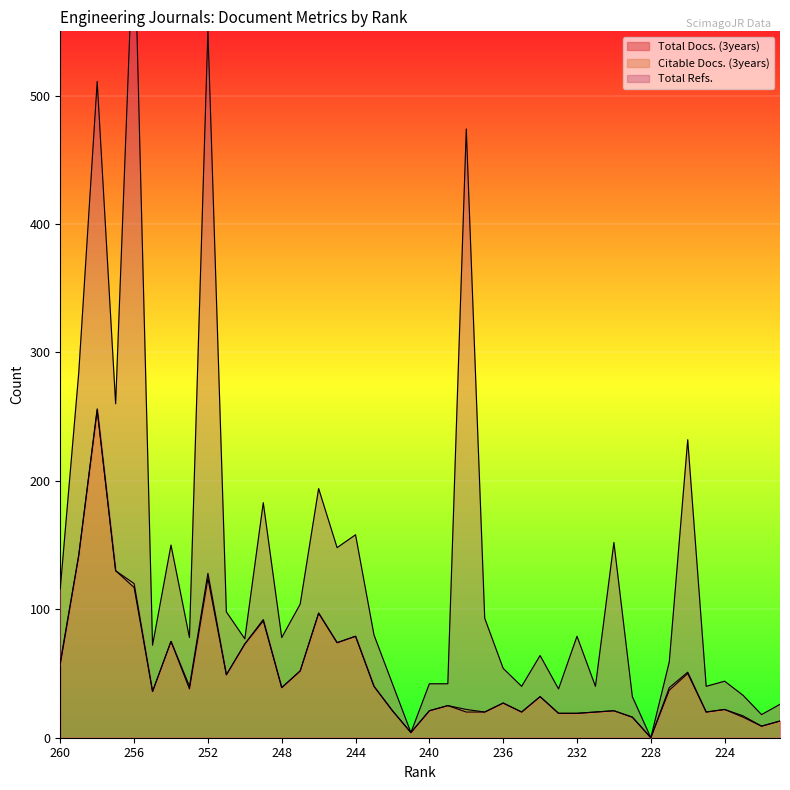

True or false: Total Refs. and Citable Docs. (3years) cross at least once.

False